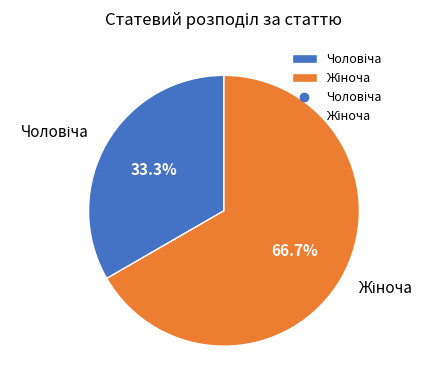

Is there any slice that represents more than half of the pie?

Yes